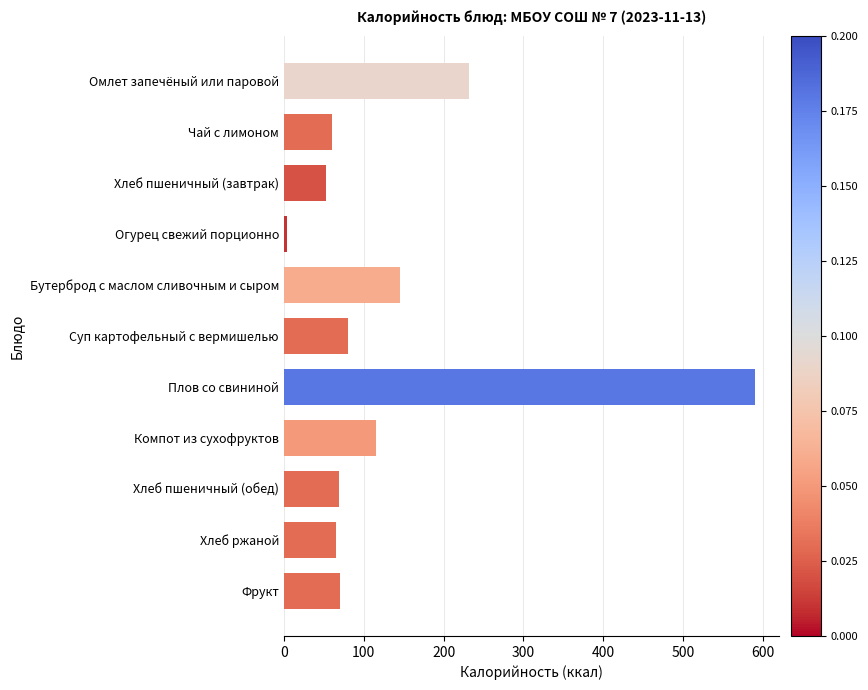

What is the change in value from Омлет запечёный или паровой to Чай с лимоном?

-172.0